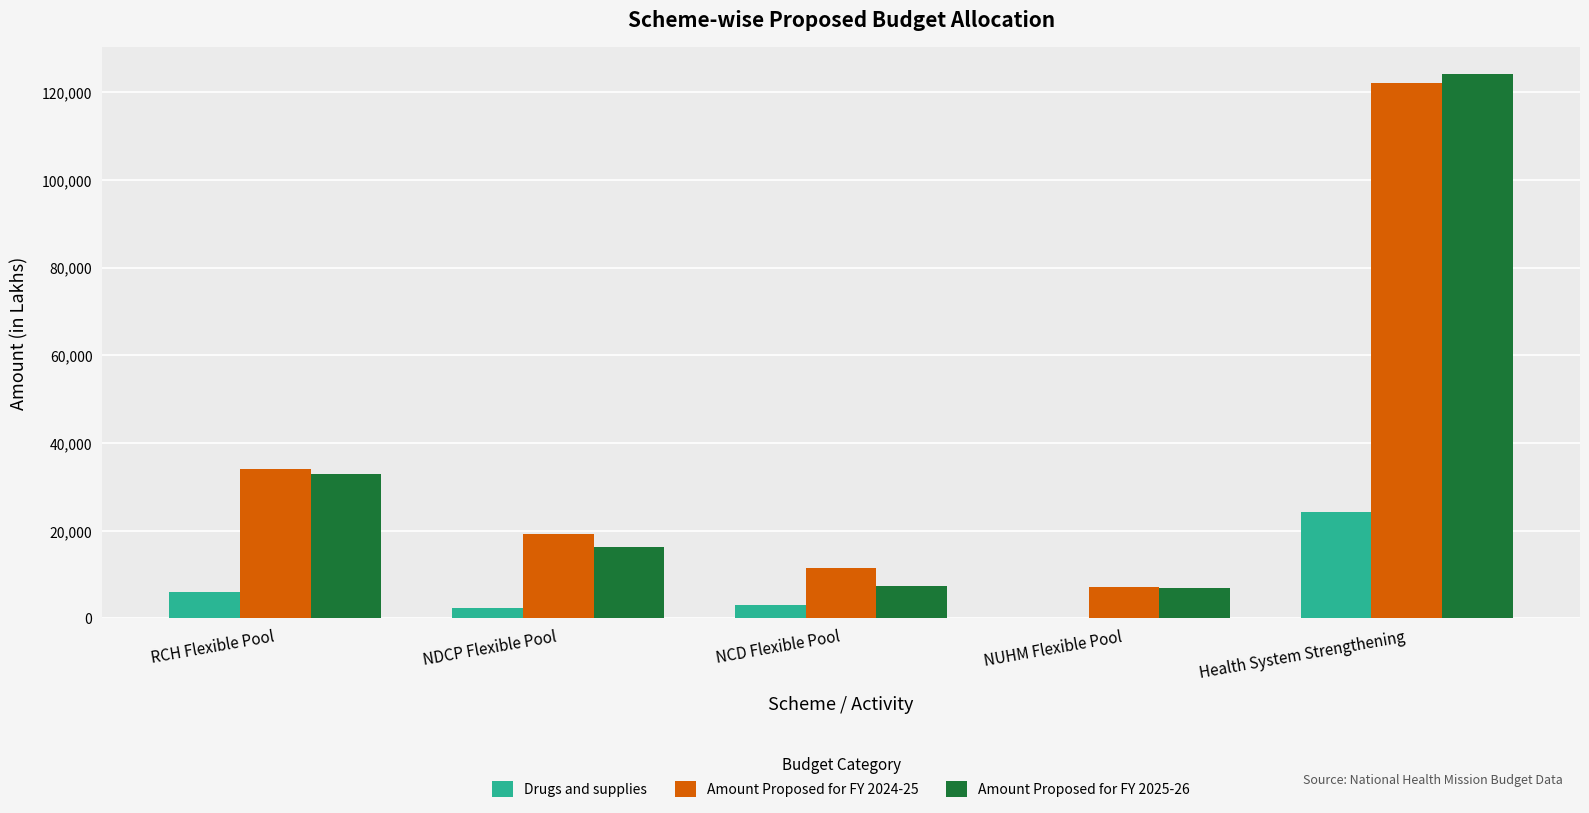

Read the Amount Proposed for FY 2024-25 value at NDCP Flexible Pool.

19346.0